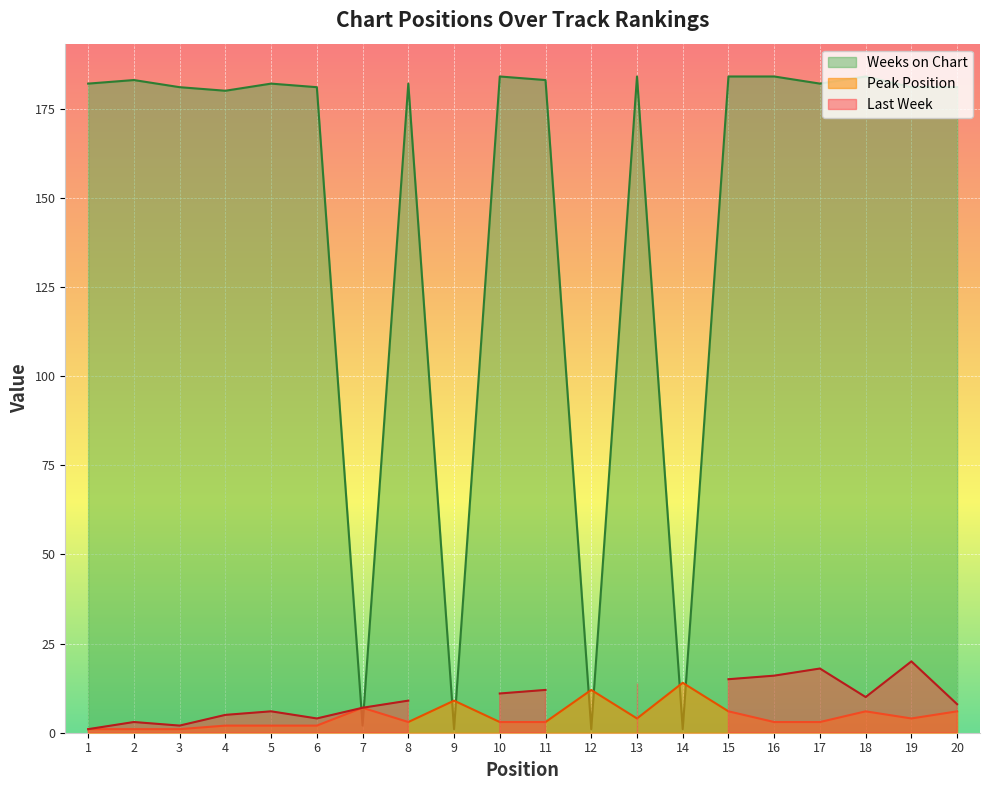

Between which two adjacent categories do Weeks on Chart and Peak Position first intersect?

6 and 7